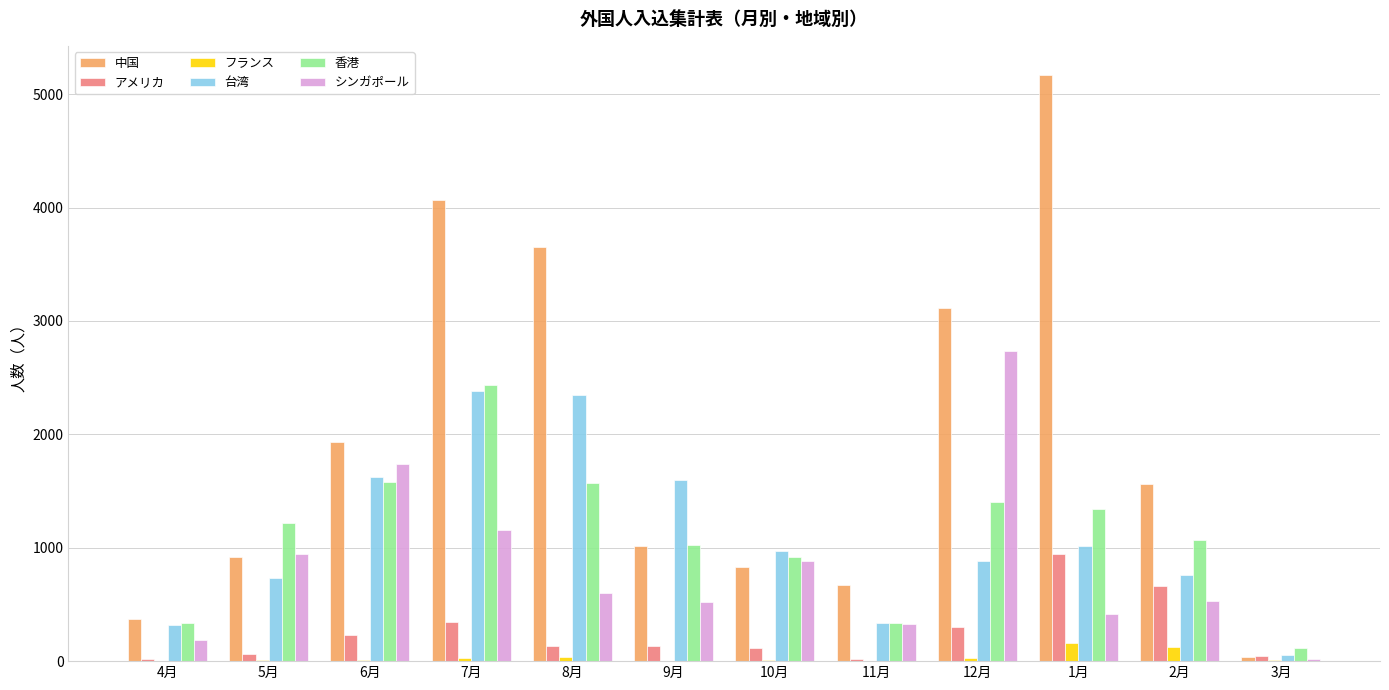

Is it true that フランス equals 12 at 6月?

True